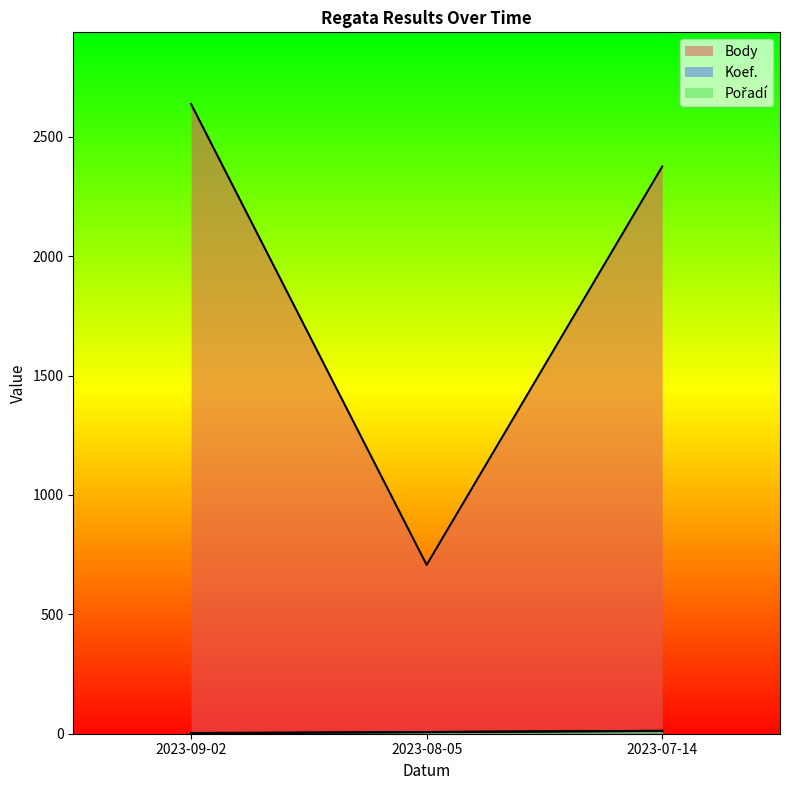

True or false: Pořadí has a value of 1 at 2023-09-02.

True